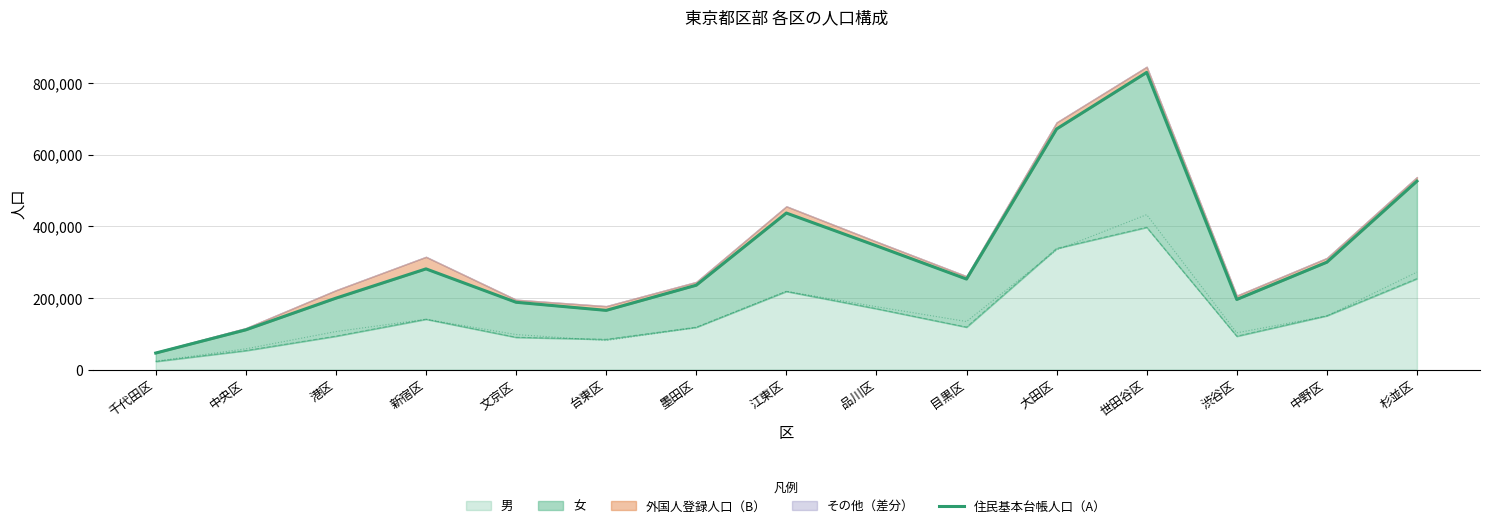

Reading left to right, extract all data points from this chart.

千代田区=46151	中央区=110939	港区=199404	新宿区=281190	文京区=187948	台東区=165336	墨田区=235580	江東区=437137	品川区=345621	目黒区=252795	大田区=671955	世田谷区=829886	渋谷区=195838	中野区=299852	杉並区=526188